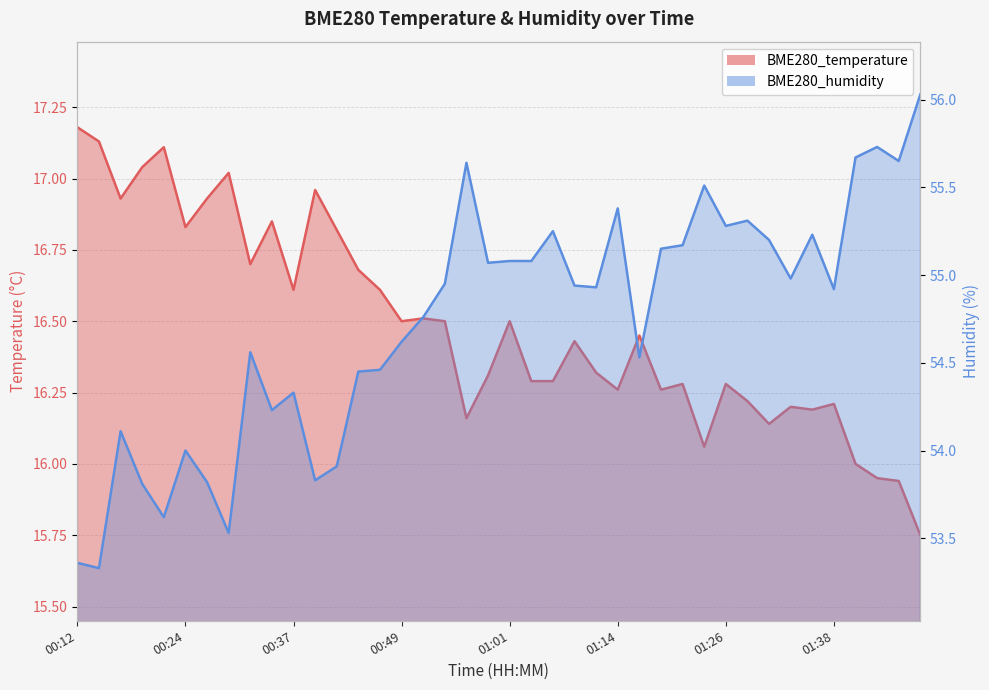

List the labels in order of BME280_humidity value, smallest first.

00:14, 00:12, 00:29, 00:22, 00:19, 00:27, 00:39, 00:41, 00:24, 00:17, 00:34, 00:37, 00:44, 00:46, 01:16, 00:32, 00:49, 00:51, 01:38, 01:11, 01:09, 00:54, 01:33, 00:59, 01:01, 01:04, 01:18, 01:21, 01:31, 01:36, 01:06, 01:26, 01:28, 01:14, 01:23, 00:56, 01:46, 01:41, 01:43, 01:48